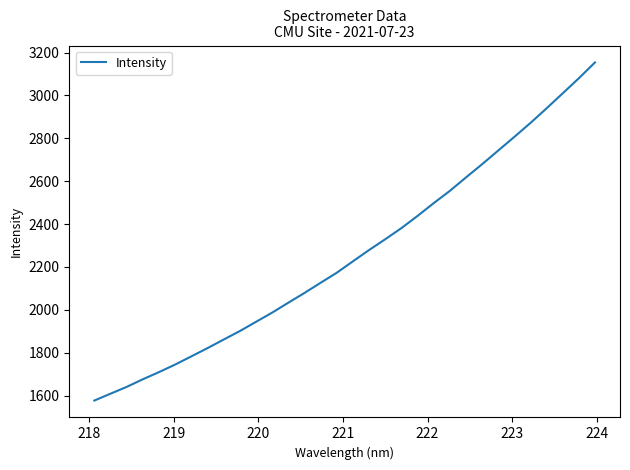

What is the difference between the maximum and second lowest values?

1544.6